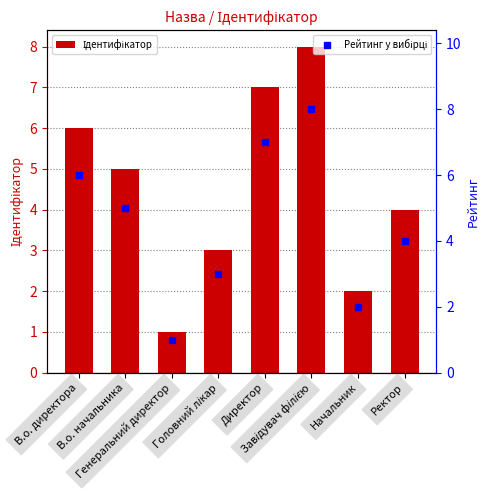

How many distinct data groups are displayed?

2